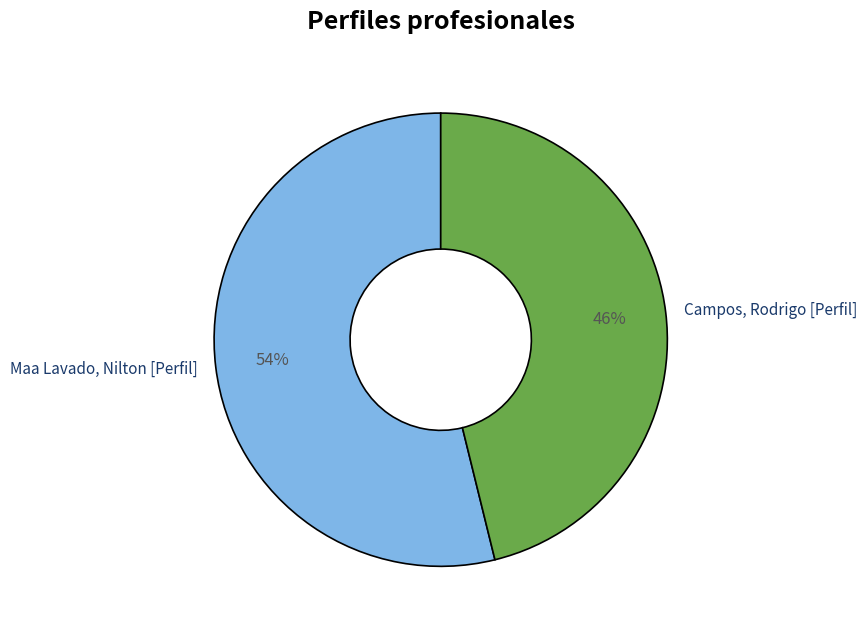

What is the smallest slice in the pie chart?

Campos, Rodrigo [Perfil]